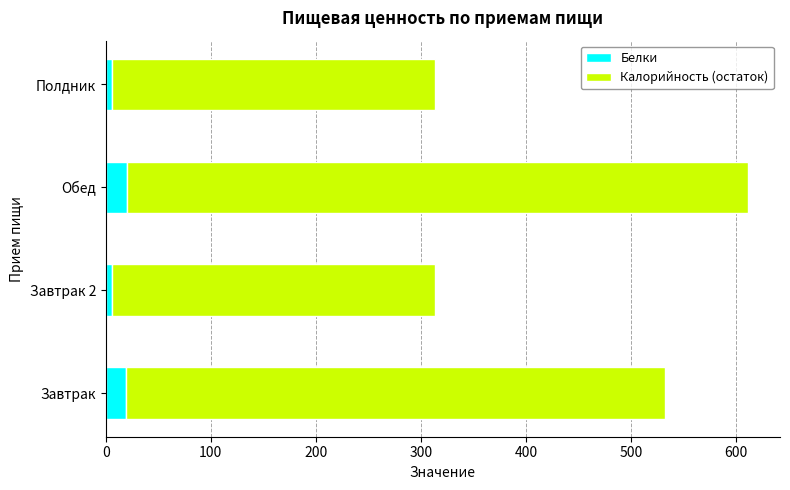

How many distinct data groups are displayed?

2